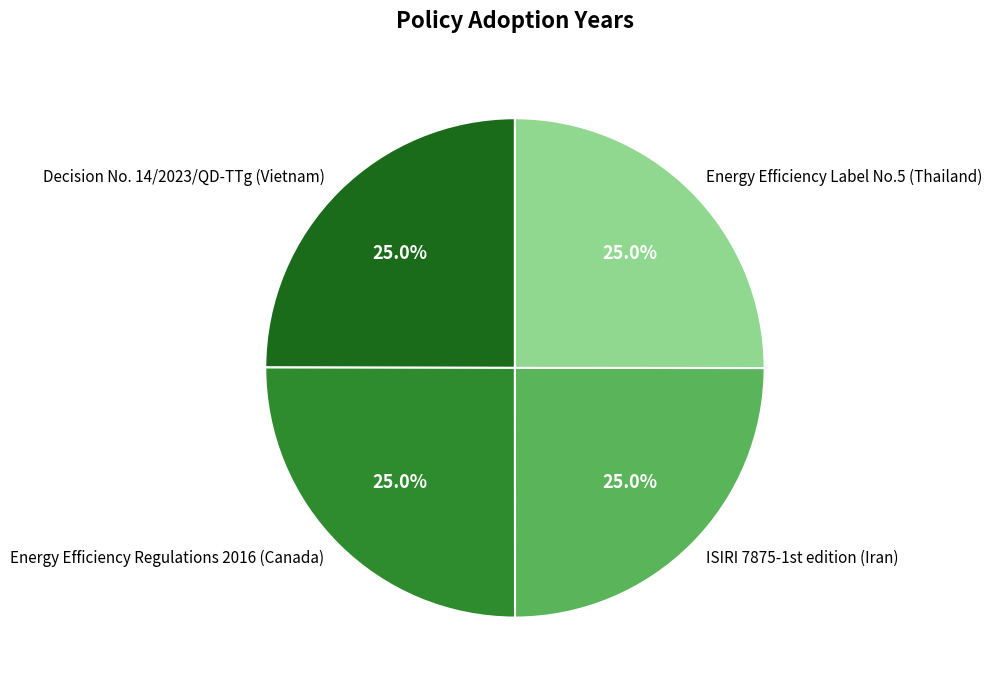

Approximately how many times larger is the value at Energy Efficiency Regulations 2016 (Canada) compared to Decision No. 14/2023/QD-TTg (Vietnam)?

1.0